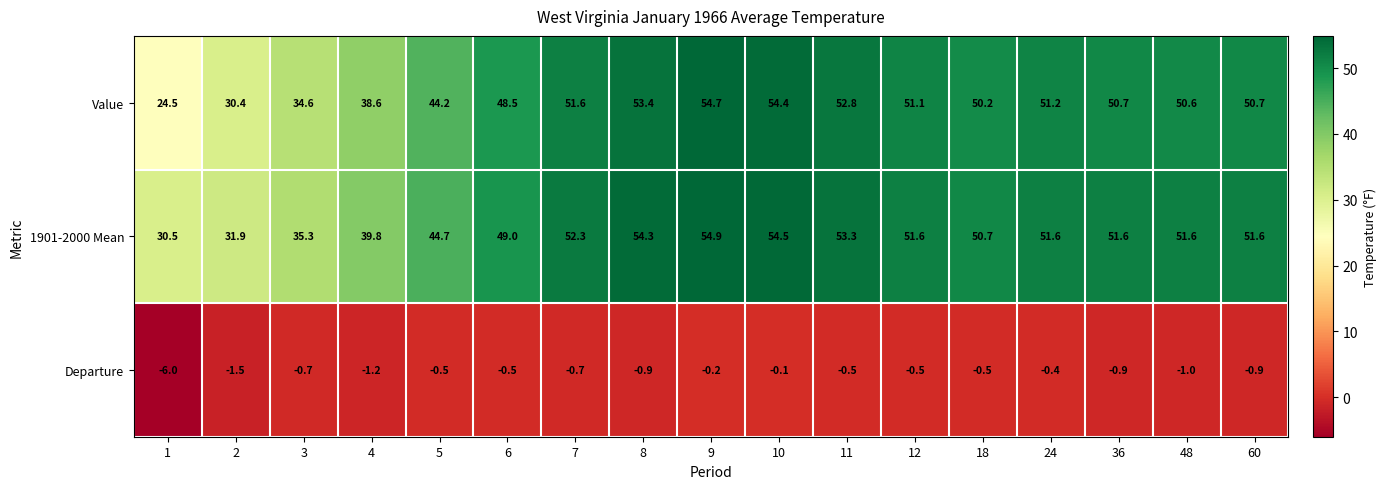

At 9, list the series in order from largest to smallest.

1901-2000 Mean, Value, Departure